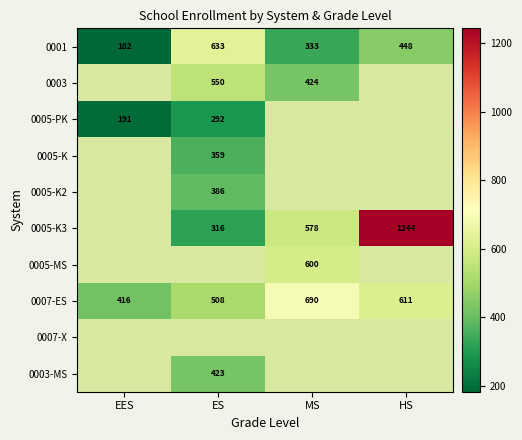

List the labels in order of 0007-ES value, smallest first.

EES, ES, HS, MS